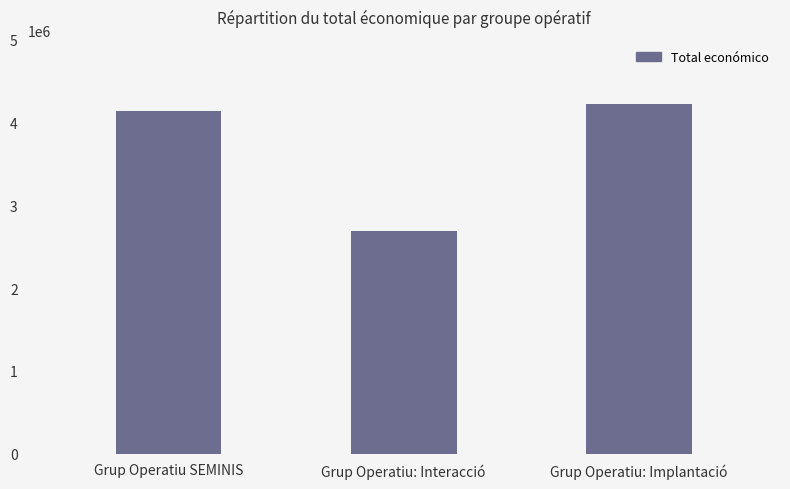

The value at Grup Operatiu SEMINIS is 856121. True or false?

False